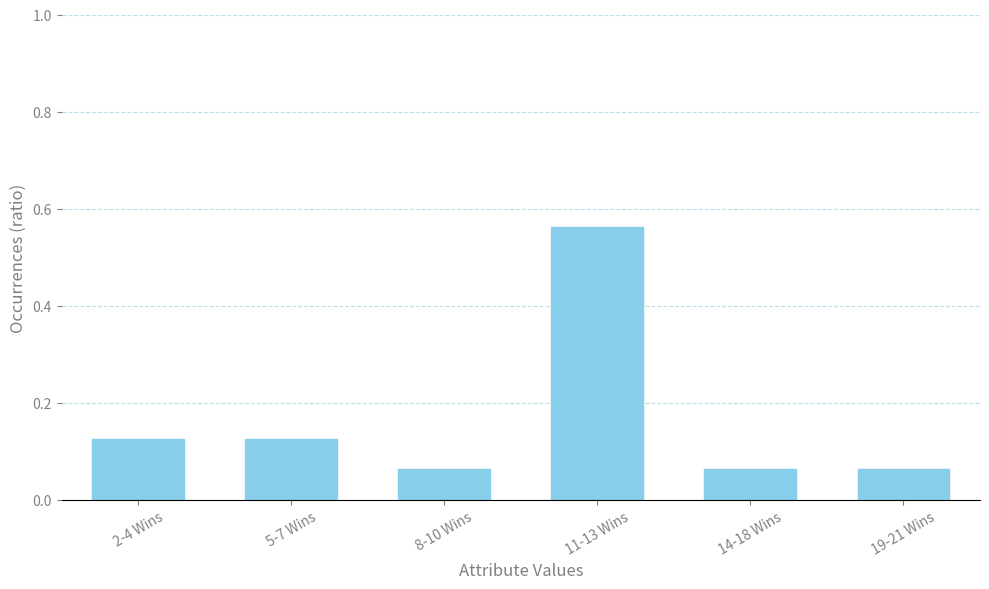

Count the values in the range 0 to 1.

6